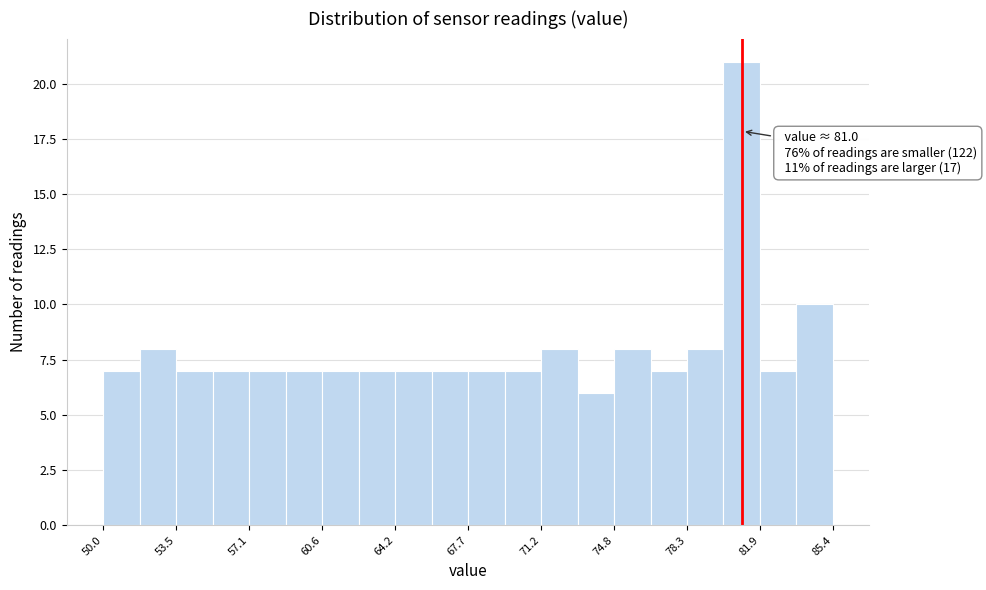

Around what value on the x-axis is the tallest bar? Give the approximate position of its centre, as read against the axis.

81.0